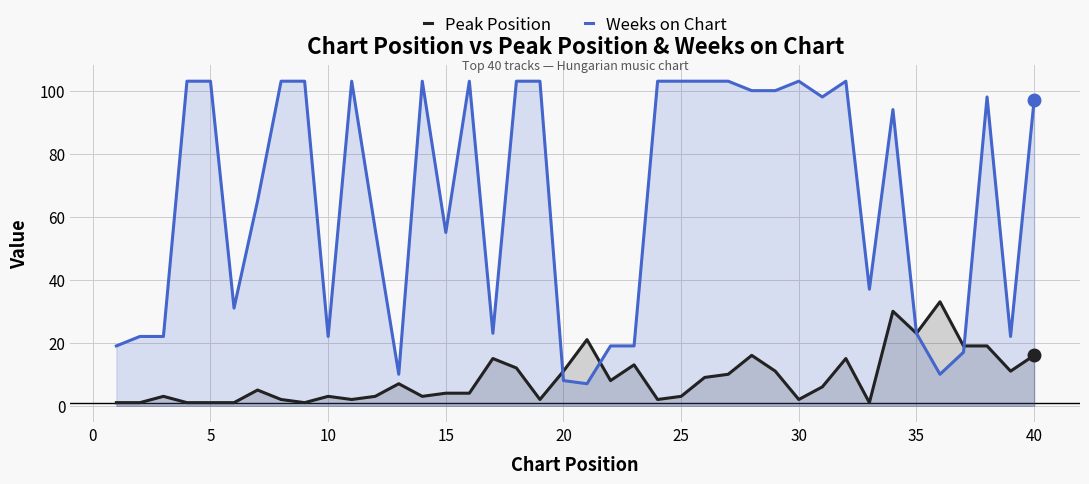

How many interior local peaks does the Peak Position series have?

11